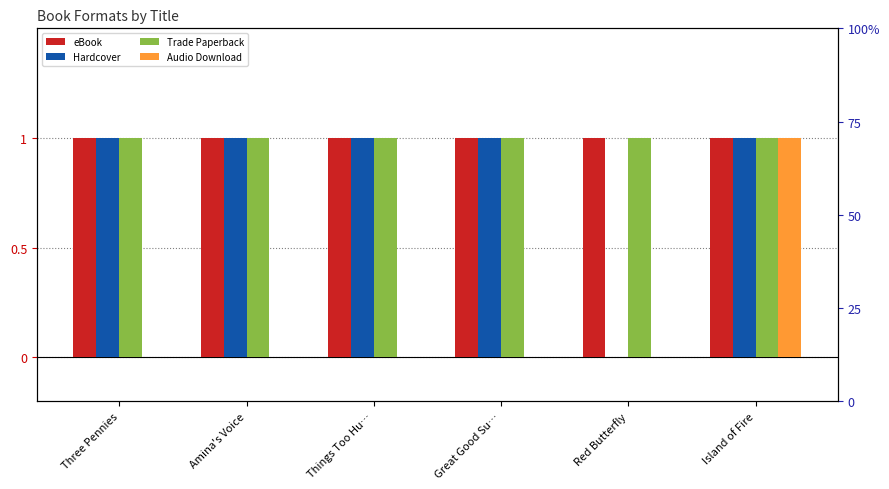

Reading left to right, list all the values displayed in this chart.

eBook: Three Pennies=1	Amina's Voice=1	Things Too Hu…=1	Great Good Su…=1	Red Butterfly=1	Island of Fire=1
Hardcover: Three Pennies=1	Amina's Voice=1	Things Too Hu…=1	Great Good Su…=1	Red Butterfly=0	Island of Fire=1
Trade Paperback: Three Pennies=1	Amina's Voice=1	Things Too Hu…=1	Great Good Su…=1	Red Butterfly=1	Island of Fire=1
Audio Download: Three Pennies=0	Amina's Voice=0	Things Too Hu…=0	Great Good Su…=0	Red Butterfly=0	Island of Fire=1